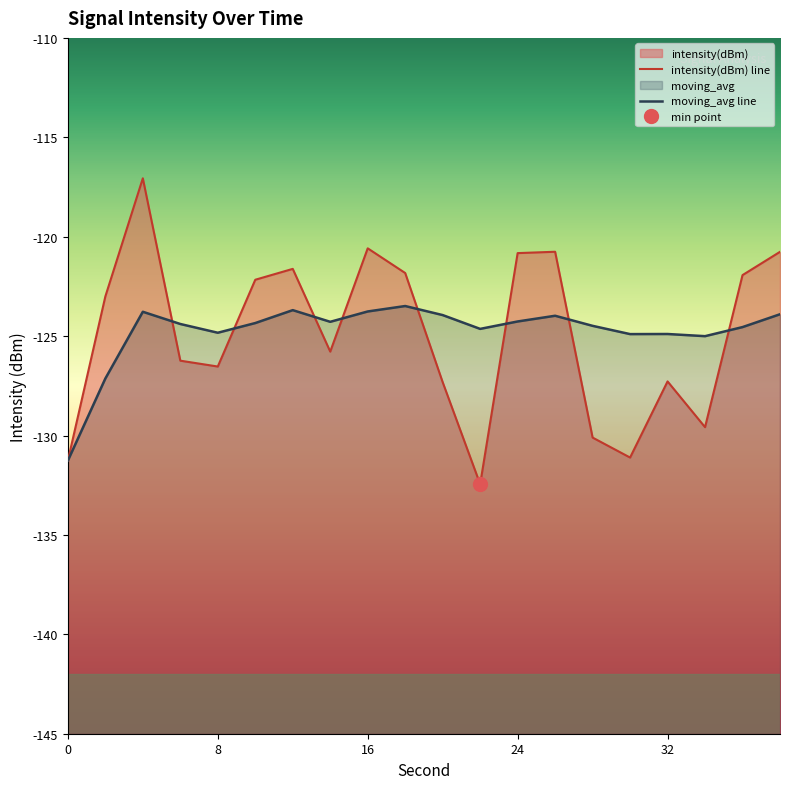

At how many categories does at least one series exceed -123?

9